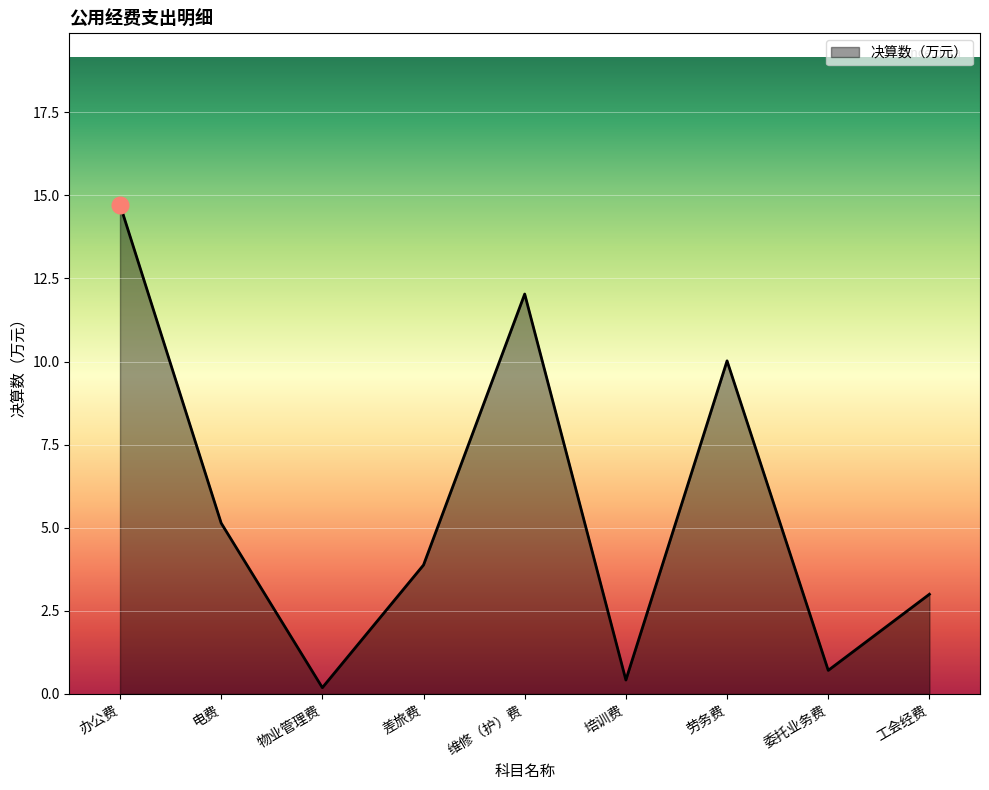

What position from the left is 培训费?

6